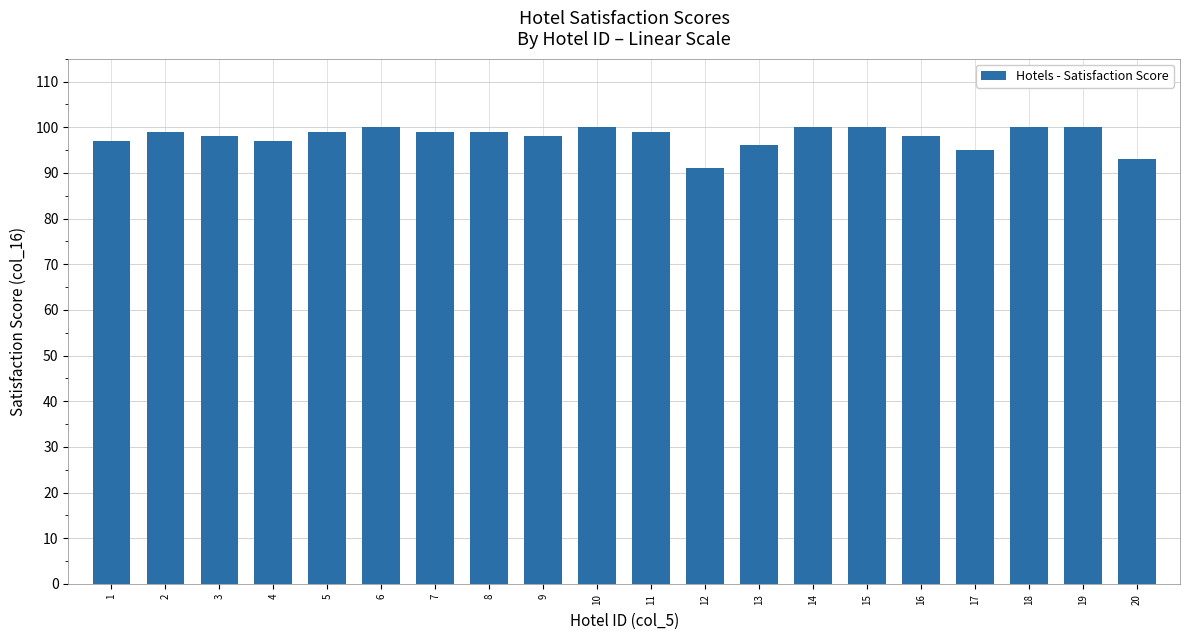

True or false: the data shows 98 at 3.

True